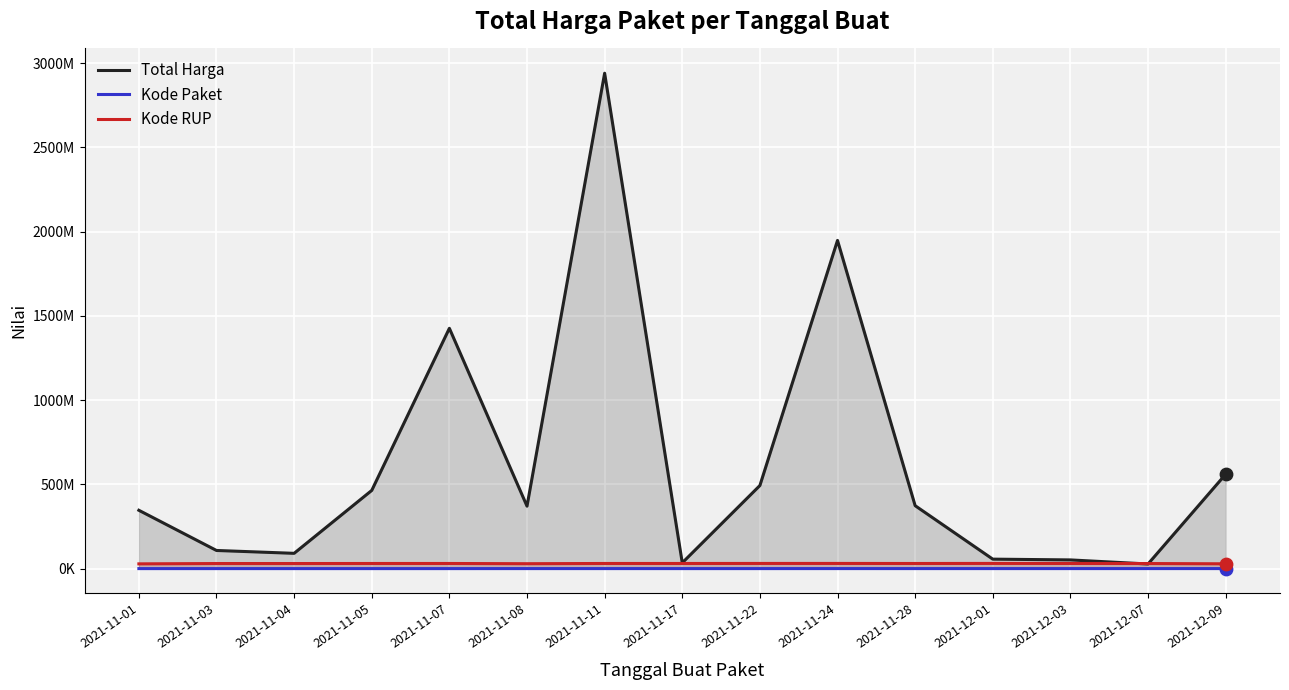

At how many categories does at least one series exceed 306527396?

9